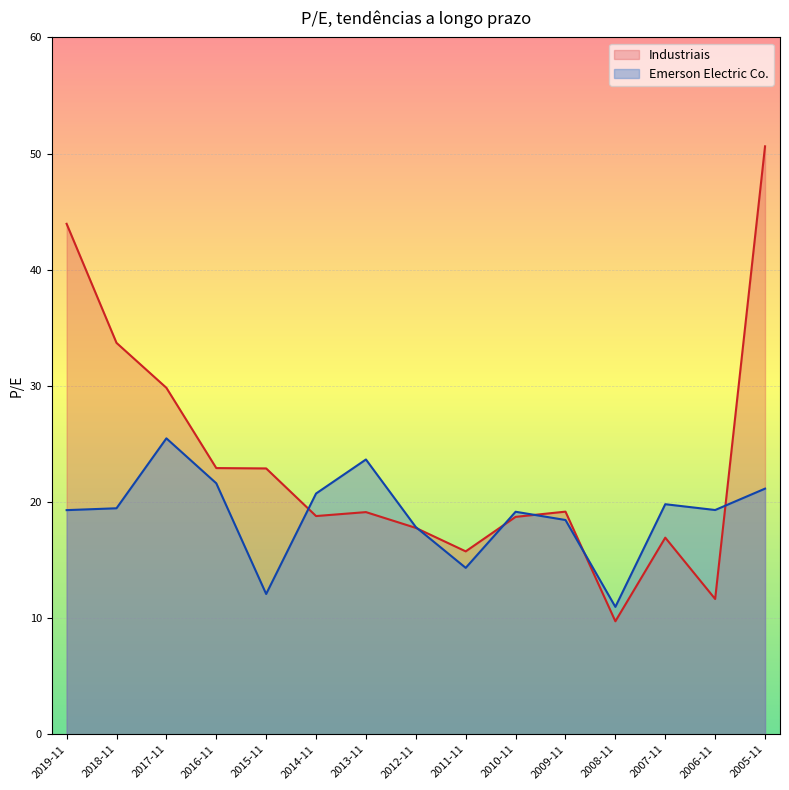

Is it true that Emerson Electric Co. equals 18.4 at 2009-11?

True